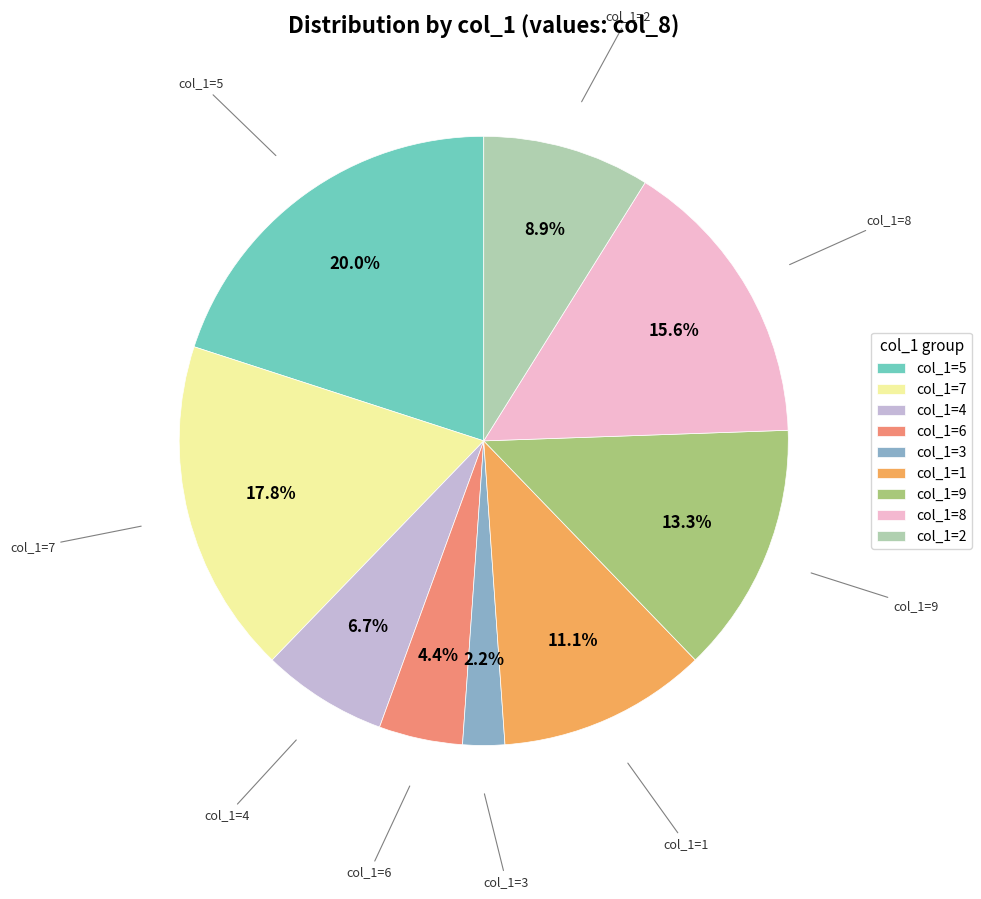

Which slice is the largest?

col_1=5